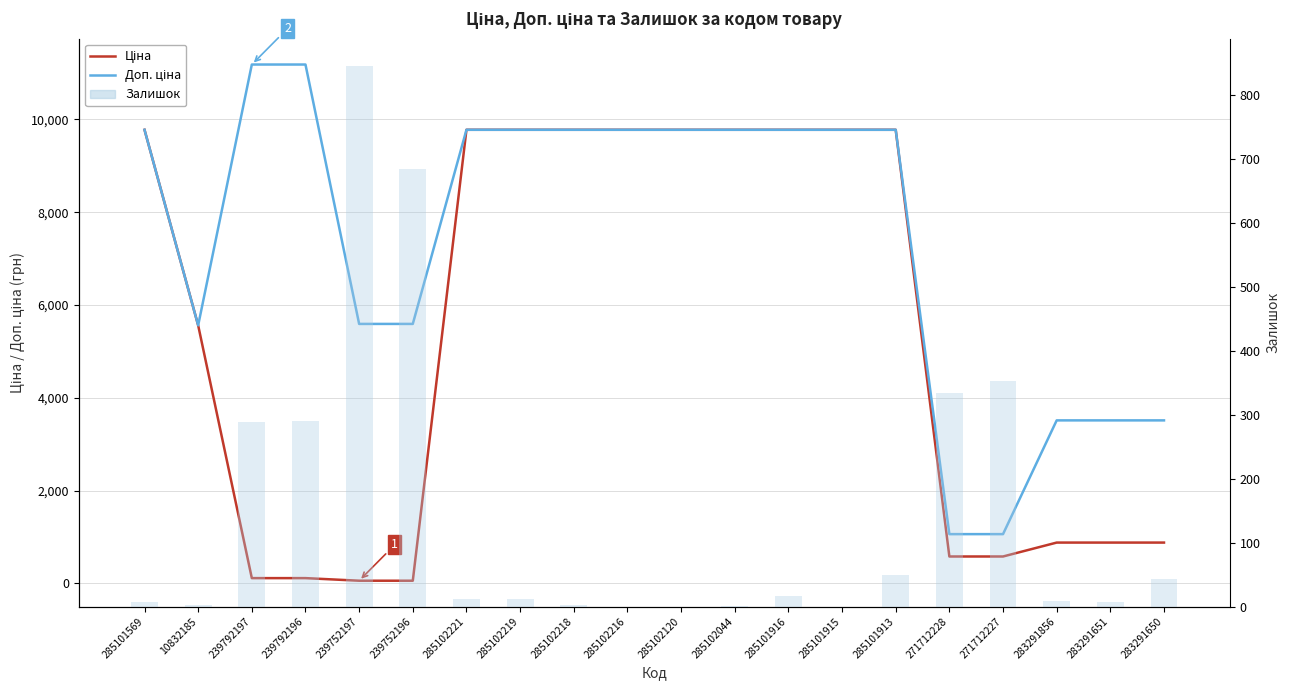

What are all the series names shown in the legend?

Ціна, Доп. ціна, Залишок